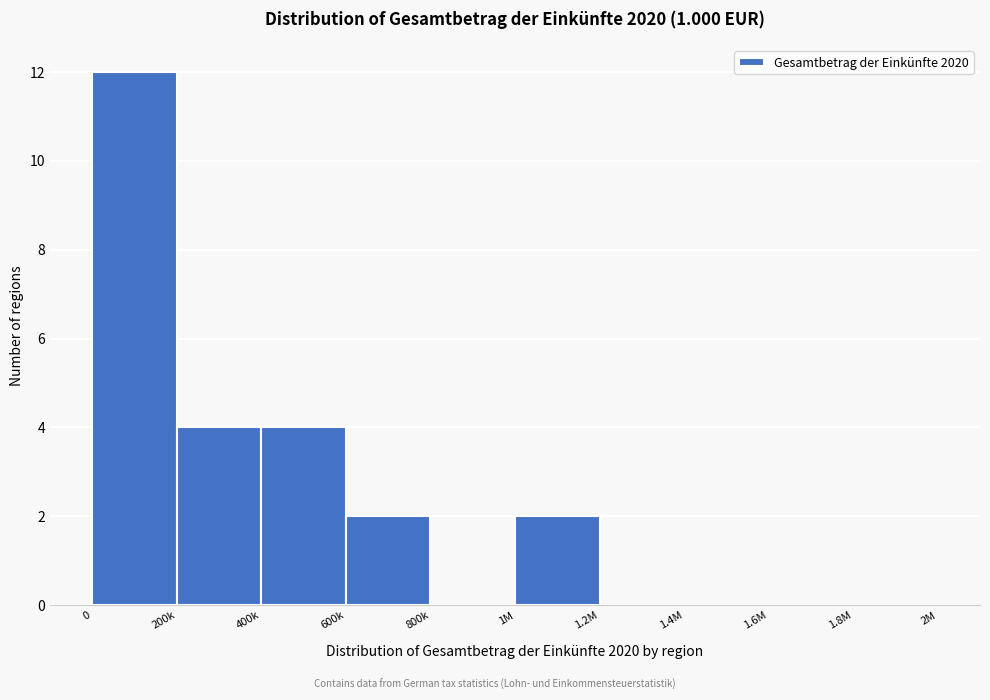

Reading right to left, what are all the values shown in this chart?

1.8M=0	1.6M=0	1.4M=0	1.2M=0	1M=2	800k=0	600k=2	400k=4	200k=4	0=12